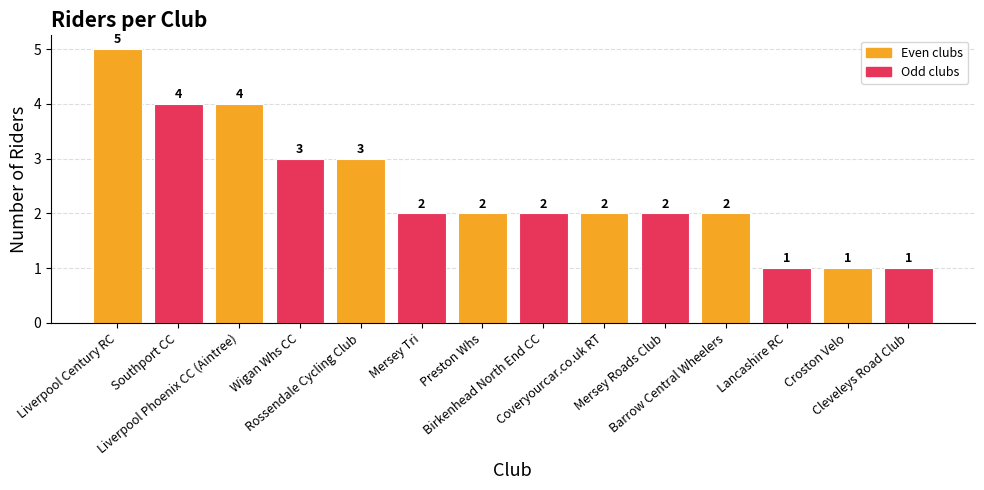

The value at Rossendale Cycling Club is 3. True or false?

True